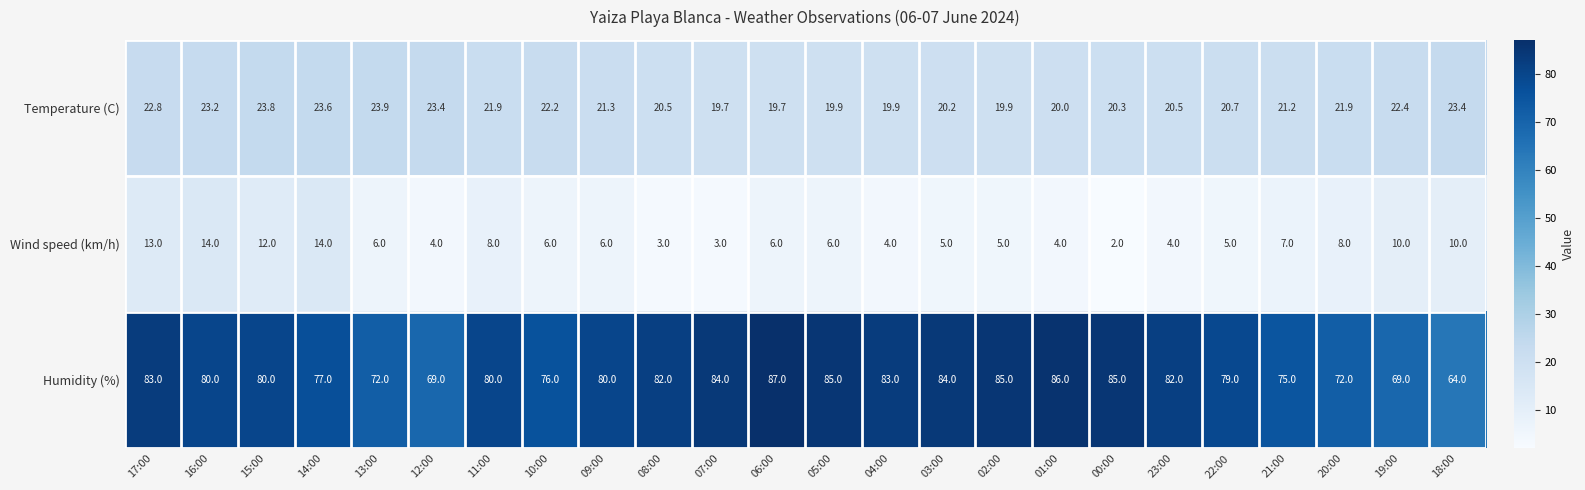

Is it true that Humidity (%) equals 129.4 at 05:00?

False